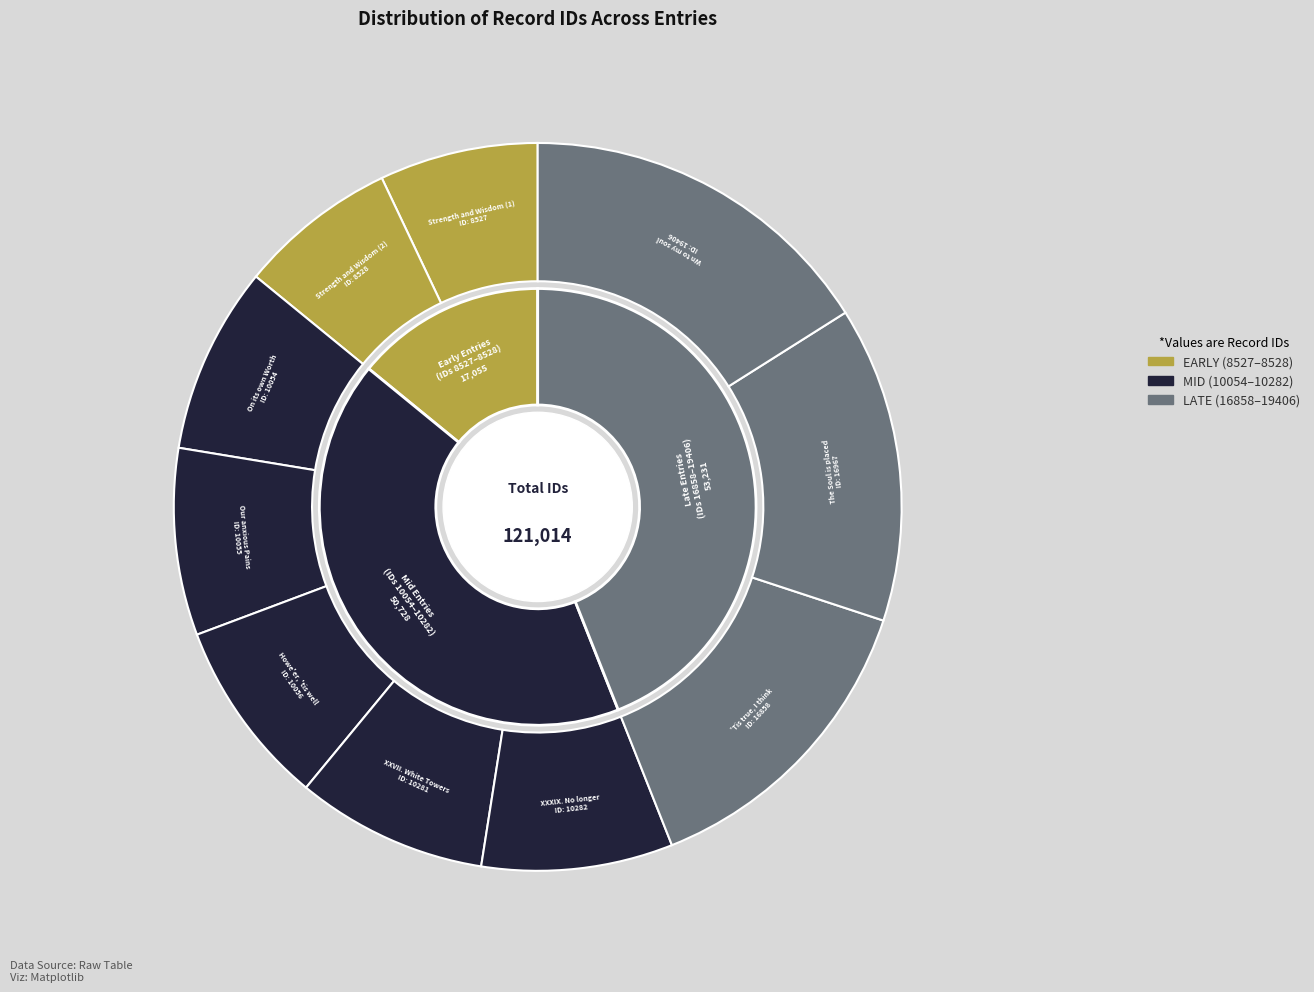

Rank the categories by value from lowest to highest.

Strength and Wisdom (1), Strength and Wisdom (2), On its own Worth, Our anxious Pains, Howe'er, 'tis well, XXVII. White Towers, XXXIX. No longer, 'Tis true, I think, The Soul is placed, Wn to my soul